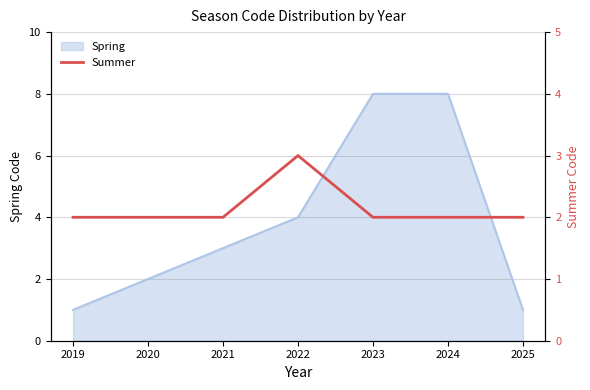

True or false: Spring has a value of 1 at 2025.

True